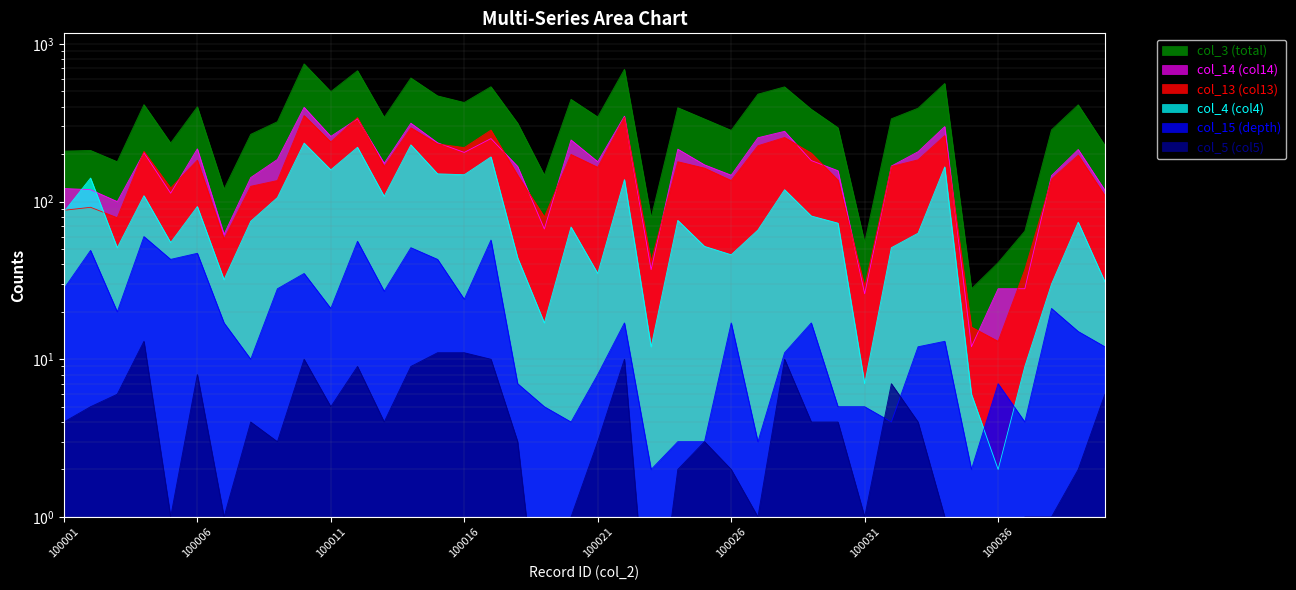

What are all the series names shown in the legend?

col_3 (total), col_15 (depth), col_4 (col4), col_5 (col5), col_14 (col14), col_13 (col13)